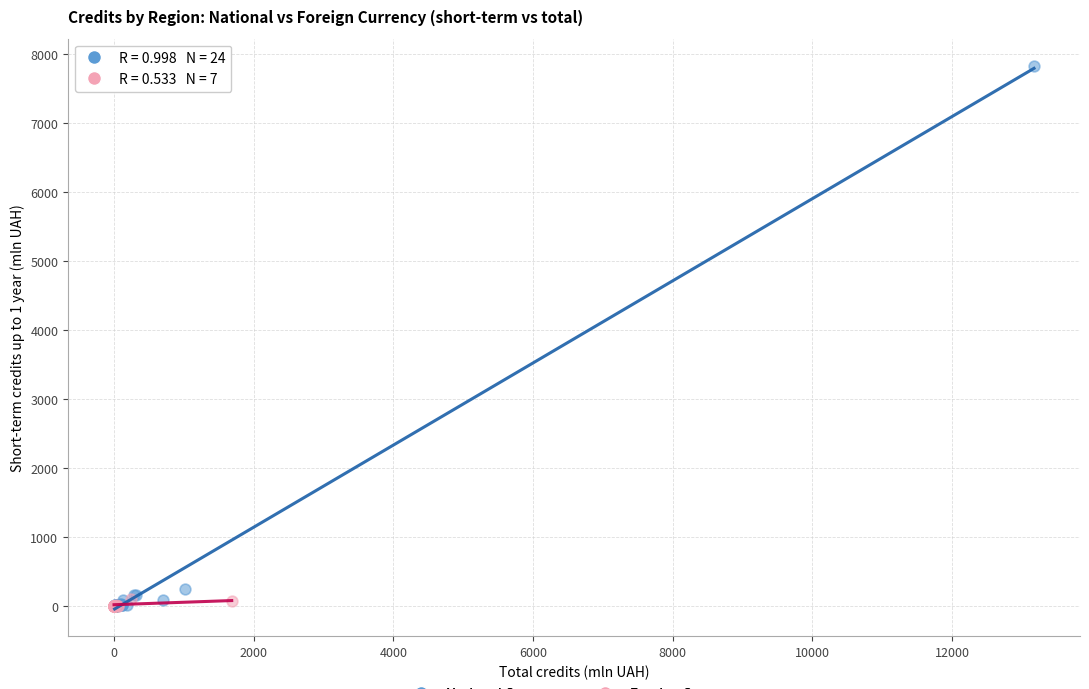

Which series has the widest spread of Y values?

National Currency